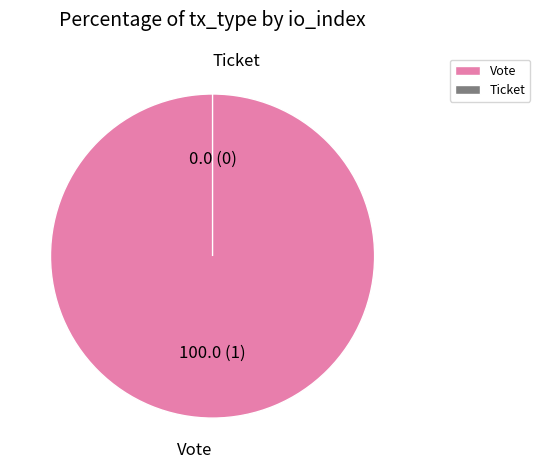

To the nearest percent, what portion does Vote represent?

100%